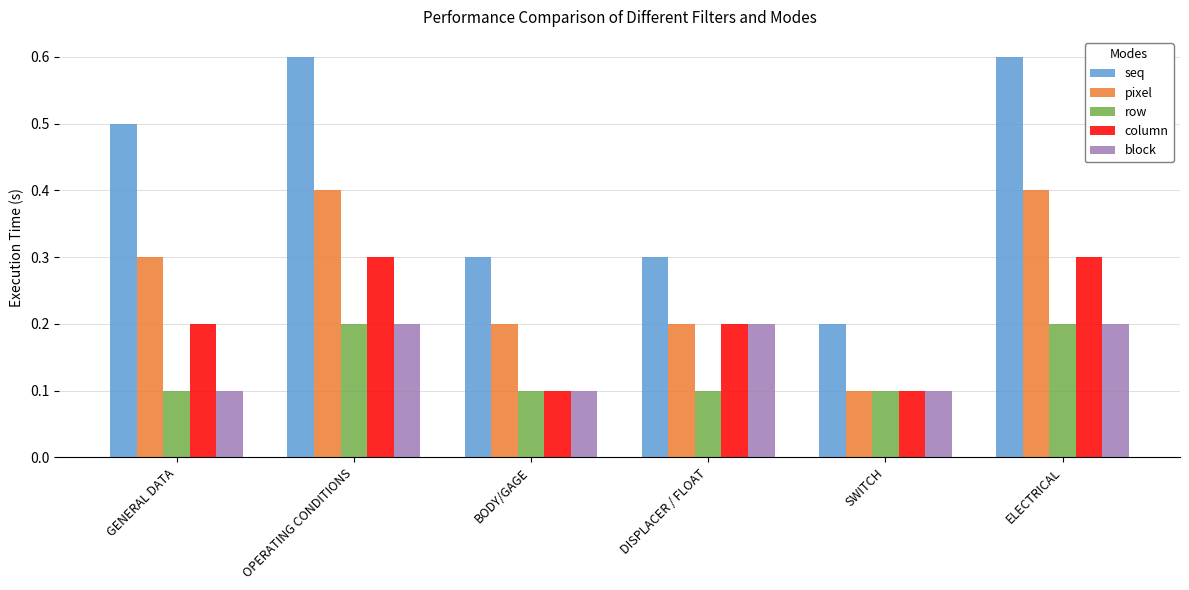

What is the spread (max minus min) of values at OPERATING CONDITIONS?

0.4